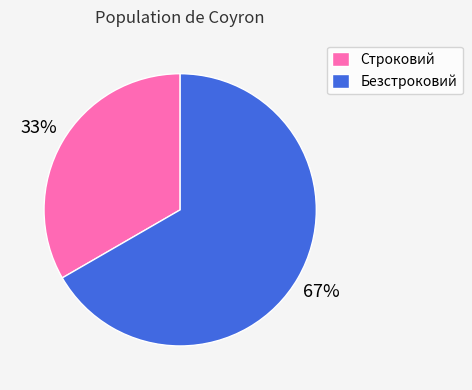

Which has a higher value, Безстроковий or Строковий?

Безстроковий